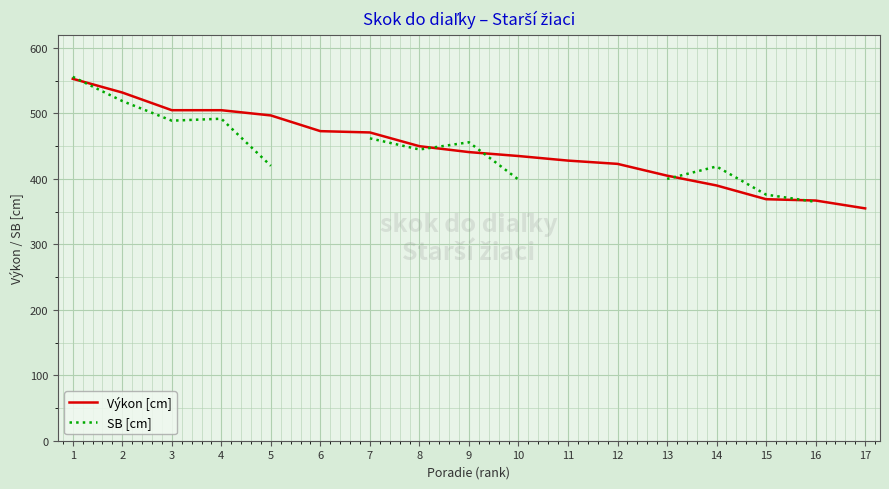

At 1, list the series in order from largest to smallest.

SB [cm], Výkon [cm]